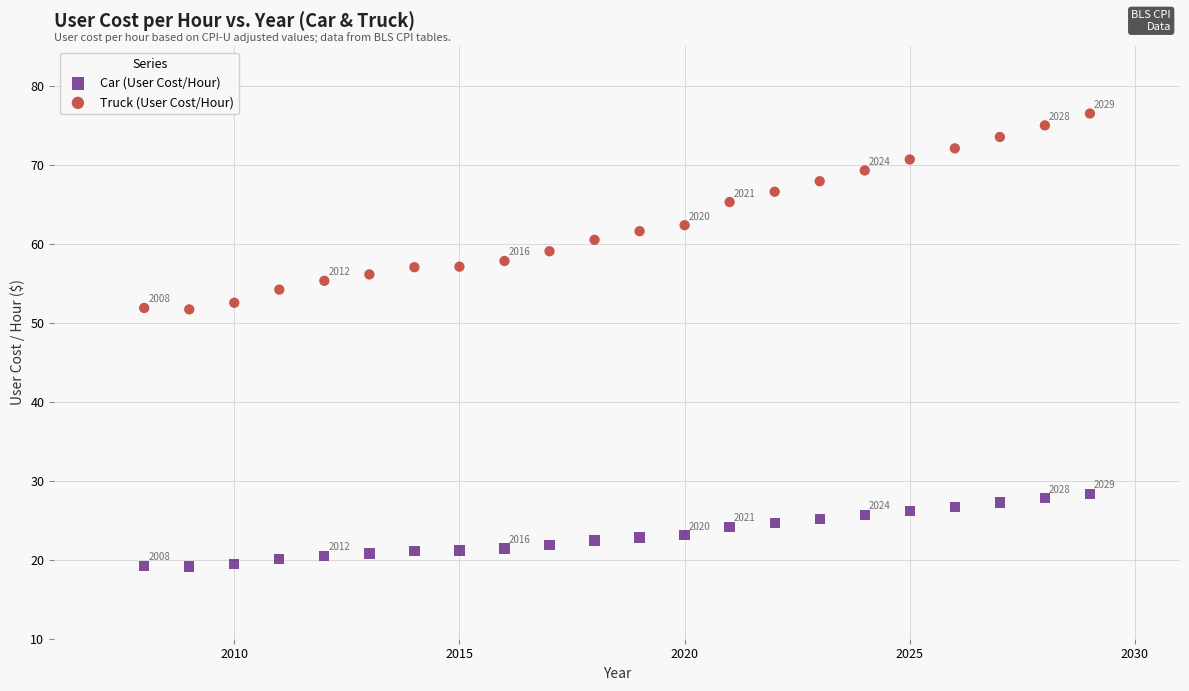

Which series has the largest Y range (max minus min)?

Truck (User Cost/Hour)